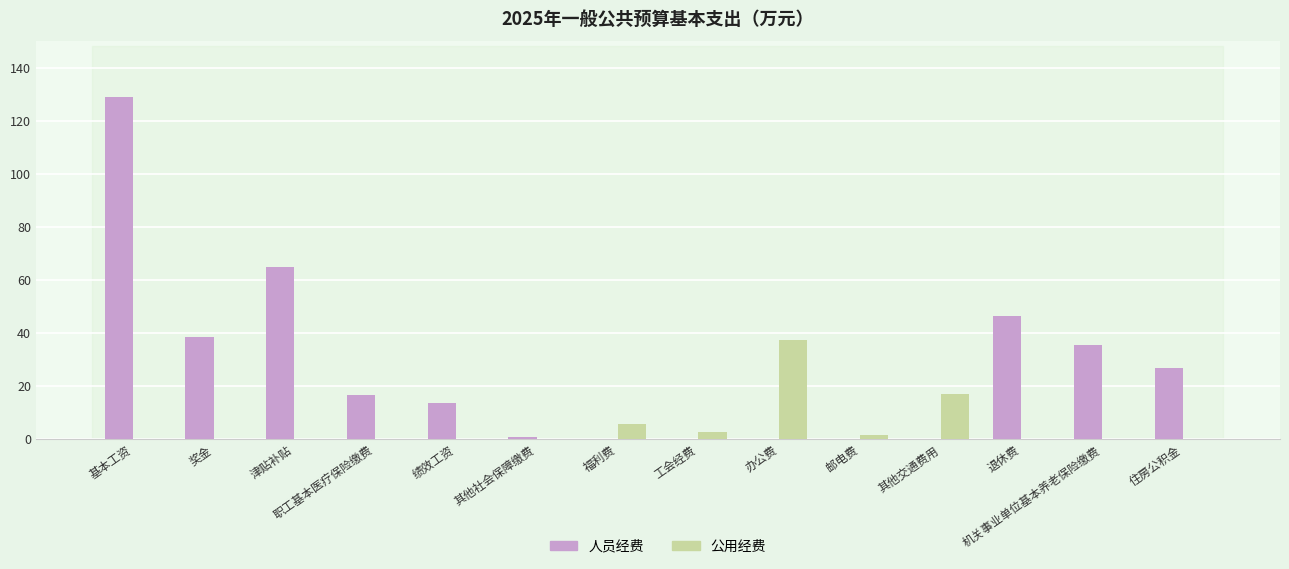

Reading right to left, transcribe all the data shown in this chart.

人员经费: 住房公积金=26.6	机关事业单位基本养老保险缴费=35.5	退休费=46.3	其他交通费用=0.0	邮电费=0.0	办公费=0.0	工会经费=0.0	福利费=0.0	其他社会保障缴费=0.7	绩效工资=13.6	职工基本医疗保险缴费=16.6	津贴补贴=64.8	奖金=38.5	基本工资=129.0
公用经费: 住房公积金=0.0	机关事业单位基本养老保险缴费=0.0	退休费=0.0	其他交通费用=16.9	邮电费=1.6	办公费=37.4	工会经费=2.7	福利费=5.5	其他社会保障缴费=0.0	绩效工资=0.0	职工基本医疗保险缴费=0.0	津贴补贴=0.0	奖金=0.0	基本工资=0.0